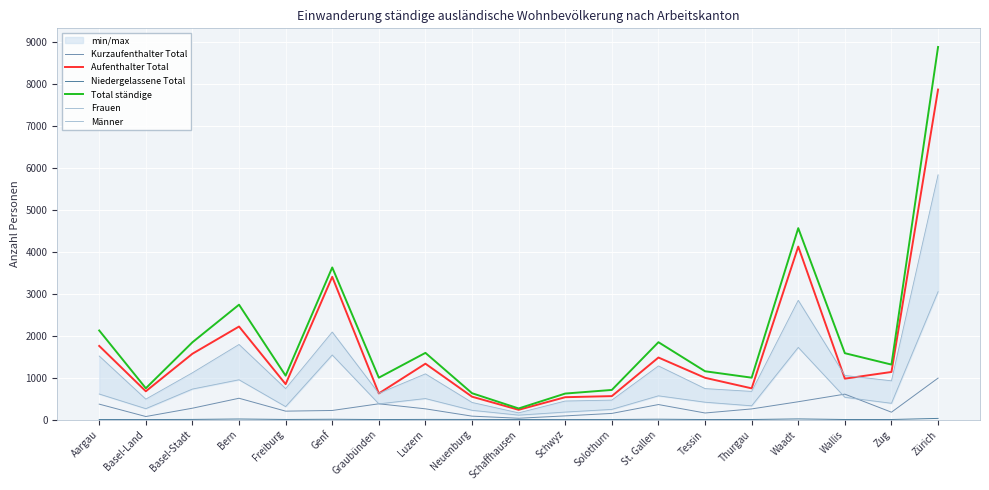

True or false: Frauen and Niedergelassene Total intersect in this chart.

False